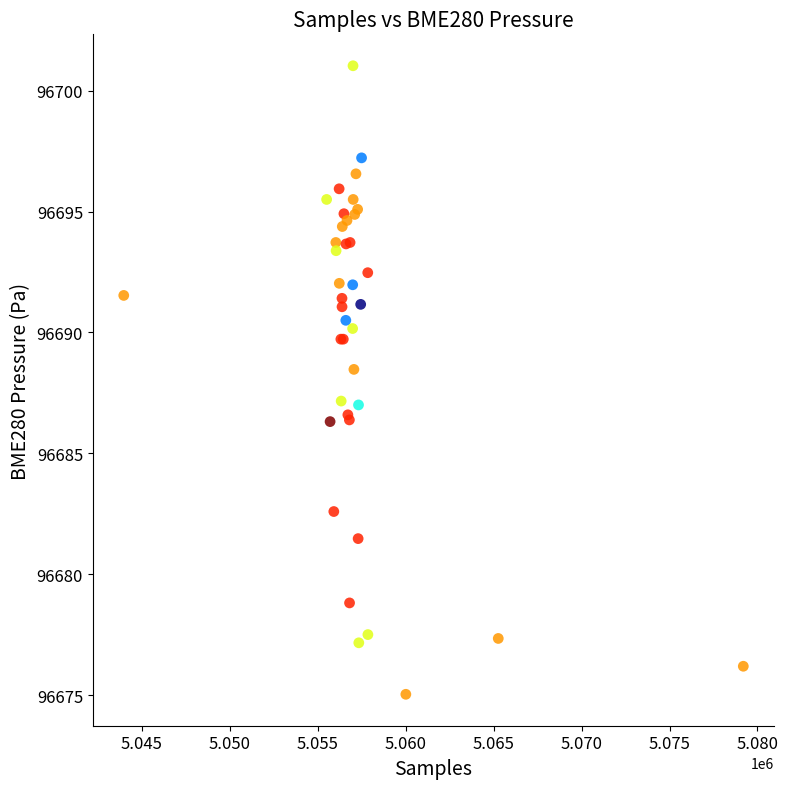

What Y value in the scatter plot is closest to 96688?

96688.5